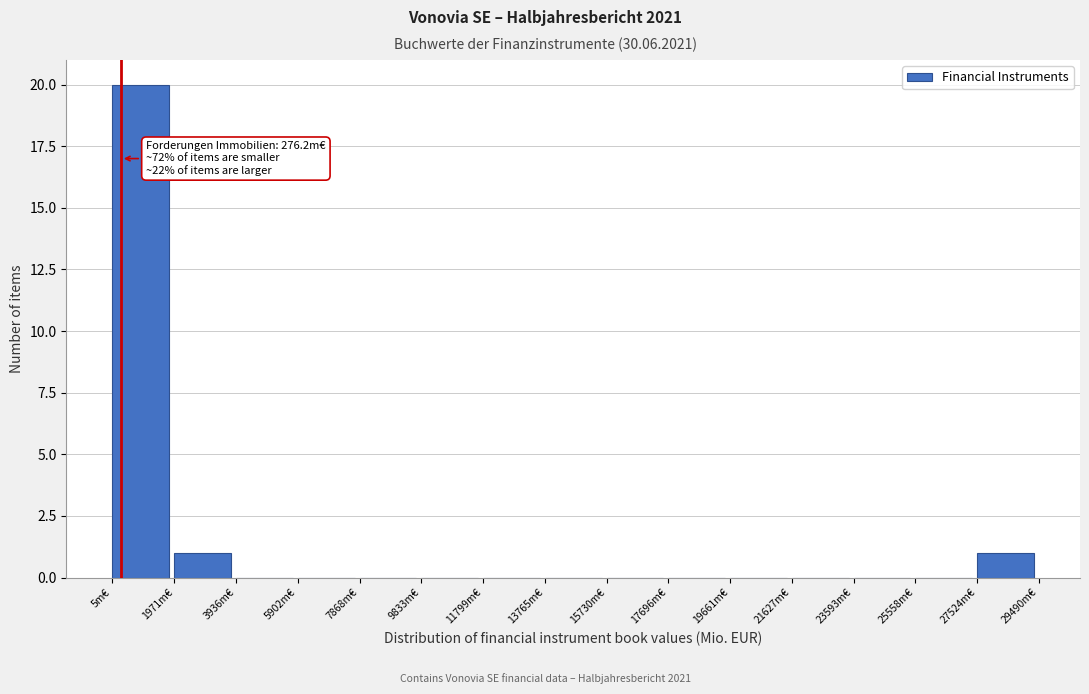

Which range on the x-axis has the tallest bar?

0 to 2000